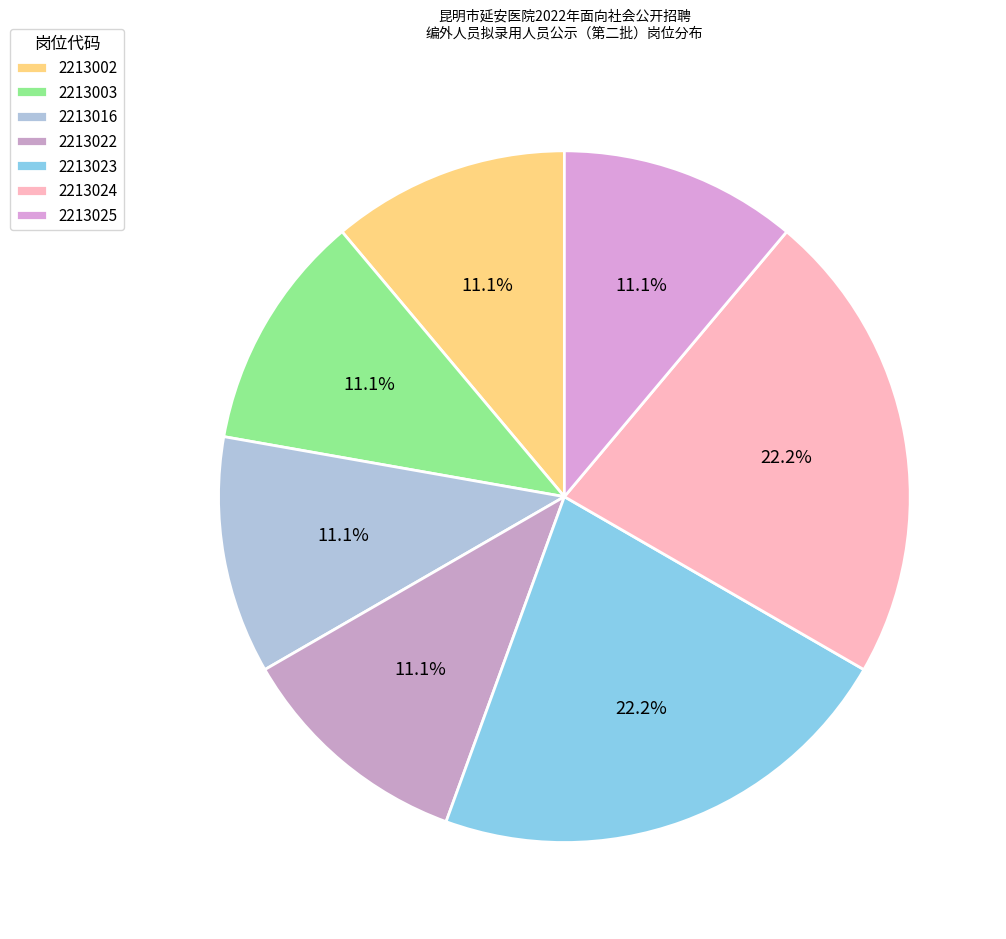

Is there a majority slice in this chart?

No